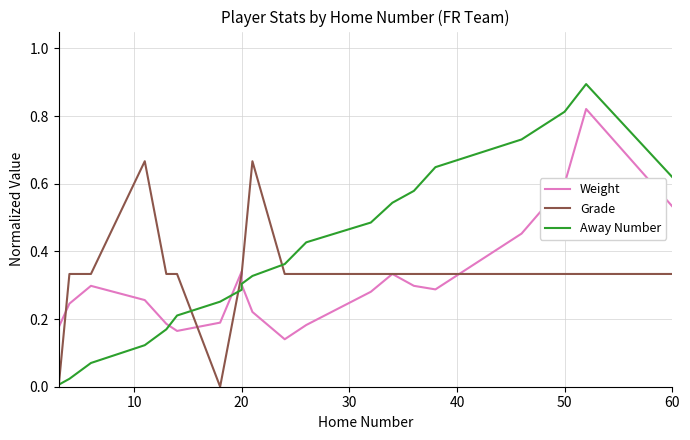

Which series has the widest spread of values?

Away Number